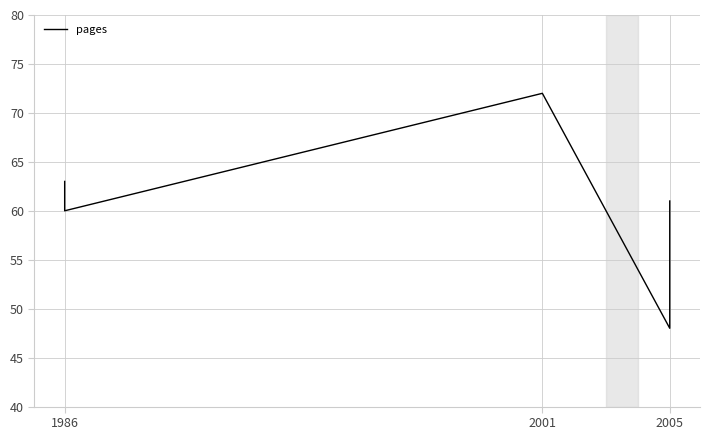

What is the difference between the second highest and second lowest values?

3